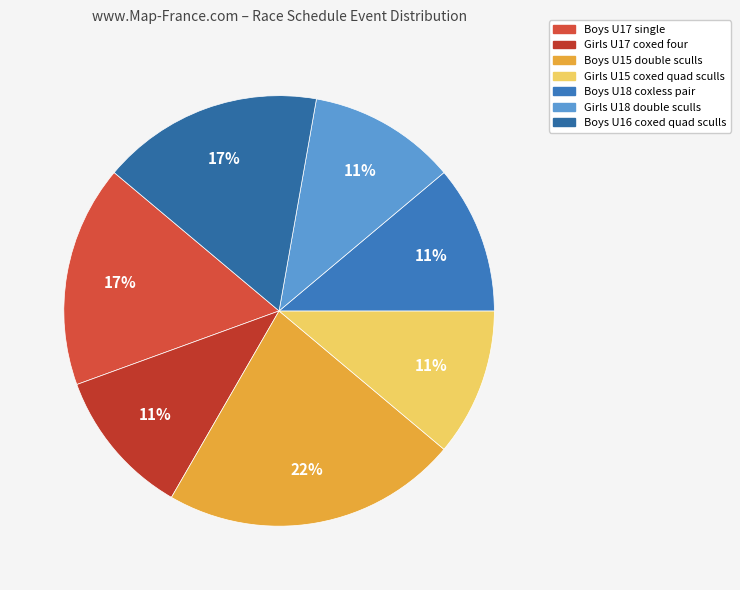

Is Boys U15 double sculls the majority of the pie?

No